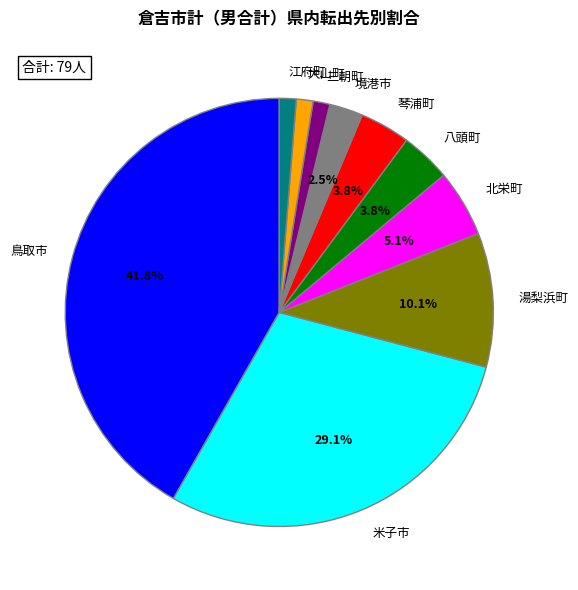

How many segments does this pie chart have?

10